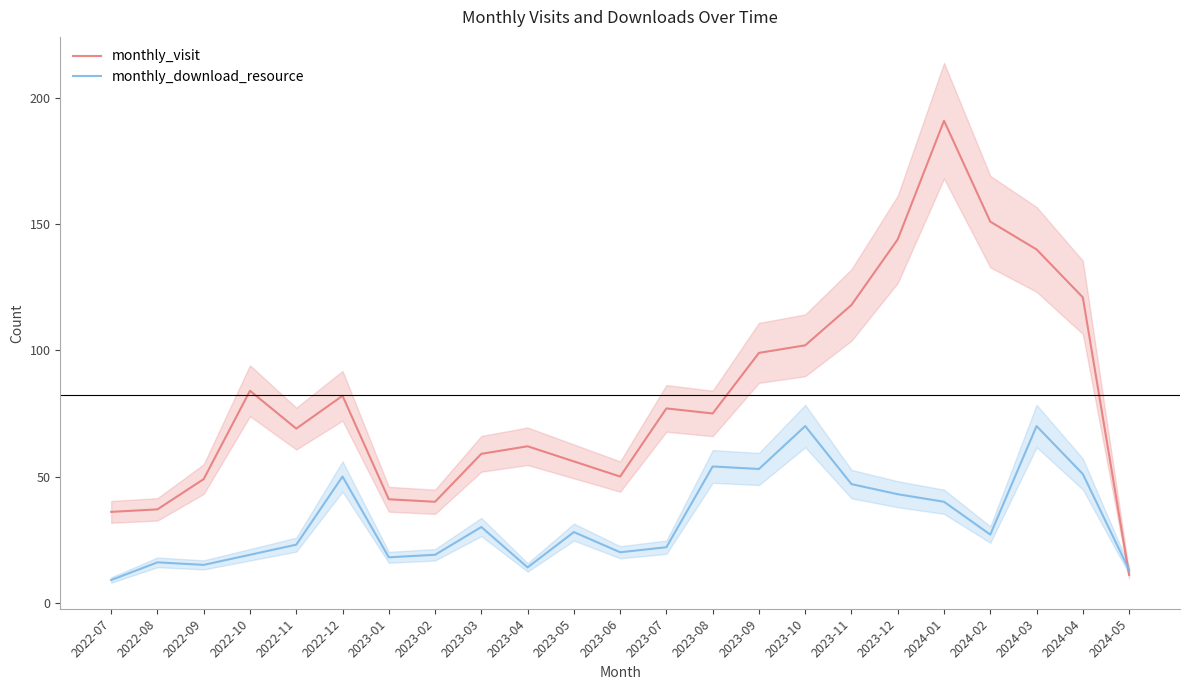

What is the difference between the maximum and second lowest values in the monthly_download_resource series?

57